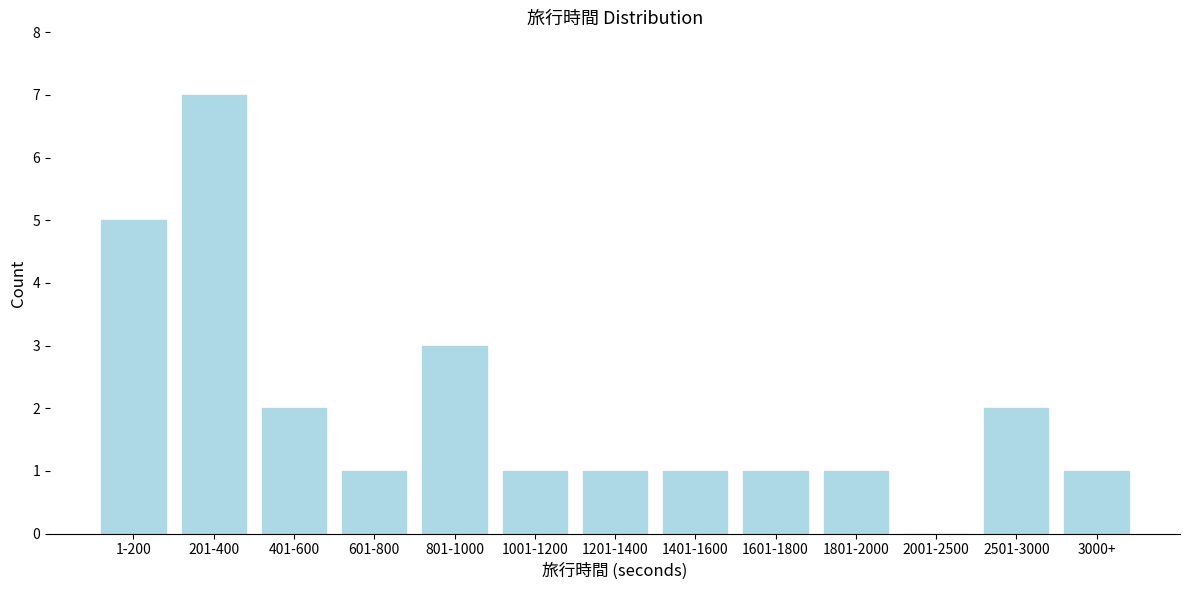

Reading right to left, transcribe all the data shown in this chart.

3000+=1	2501-3000=2	2001-2500=0	1801-2000=1	1601-1800=1	1401-1600=1	1201-1400=1	1001-1200=1	801-1000=3	601-800=1	401-600=2	201-400=7	1-200=5